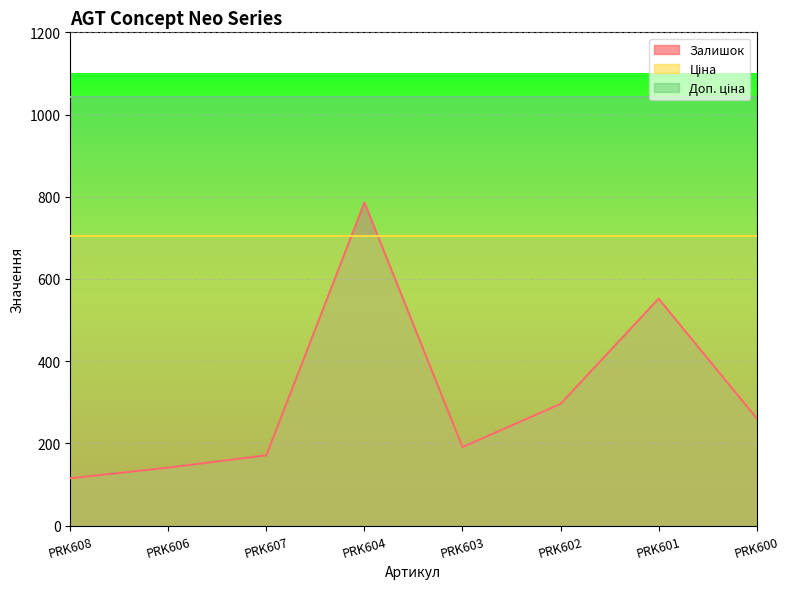

Reading left to right, extract all data points from this chart.

Залишок: 115.0	141.0	171.0	786.0	191.0	296.0	552.0	261.0
Ціна: 705.5	705.5	705.5	705.5	705.5	705.5	705.5	705.5
Доп. ціна: 1042.0	1042.0	1042.0	1042.0	1042.0	1042.0	1042.0	1042.0